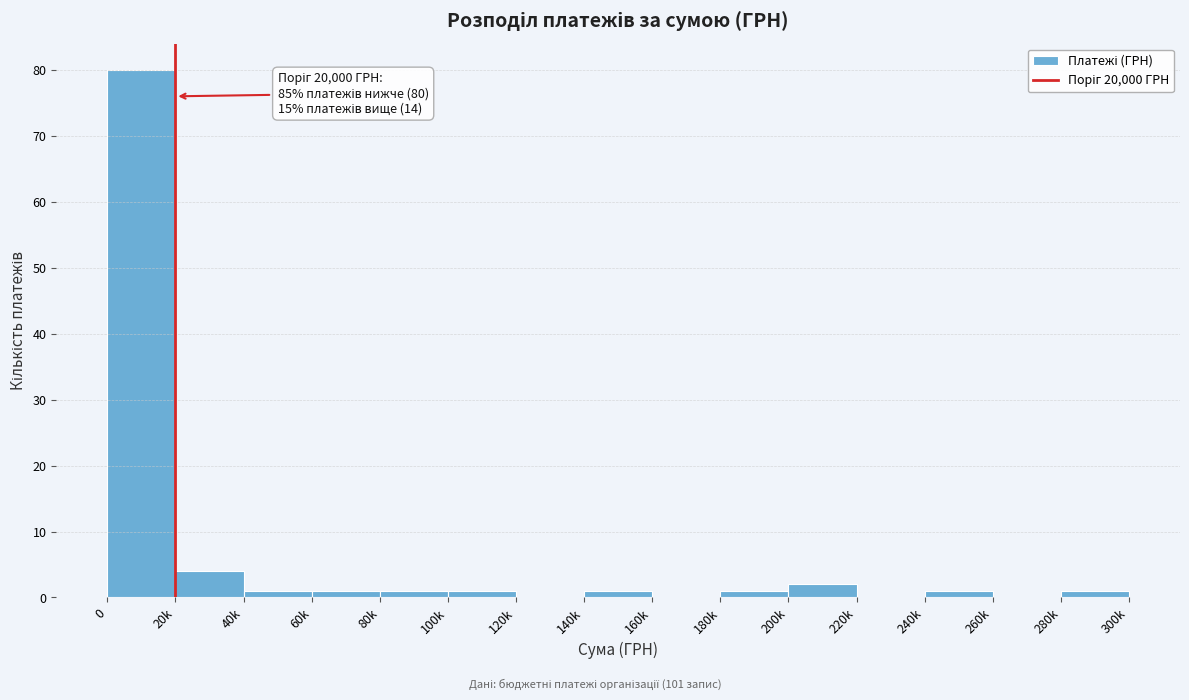

Reading left to right, what are all the values shown in this chart?

0=80	20k=4	40k=1	60k=1	80k=1	100k=1	120k=0	140k=1	160k=0	180k=1	200k=2	220k=0	240k=1	260k=0	280k=1